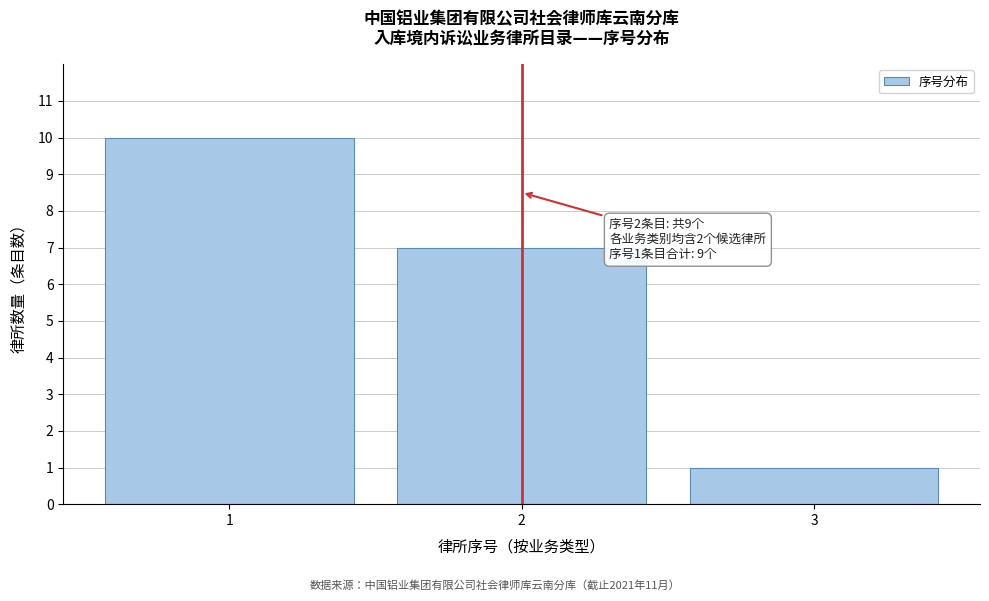

Reading left to right, list all the values displayed in this chart.

10	7	1